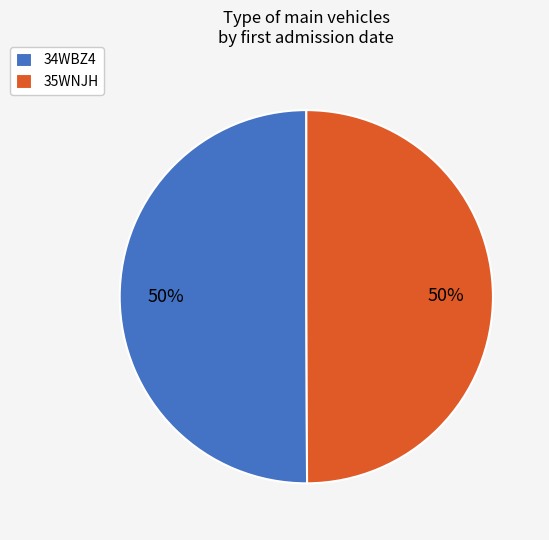

Combined, do 35WNJH and 34WBZ4 account for over 50%?

Yes